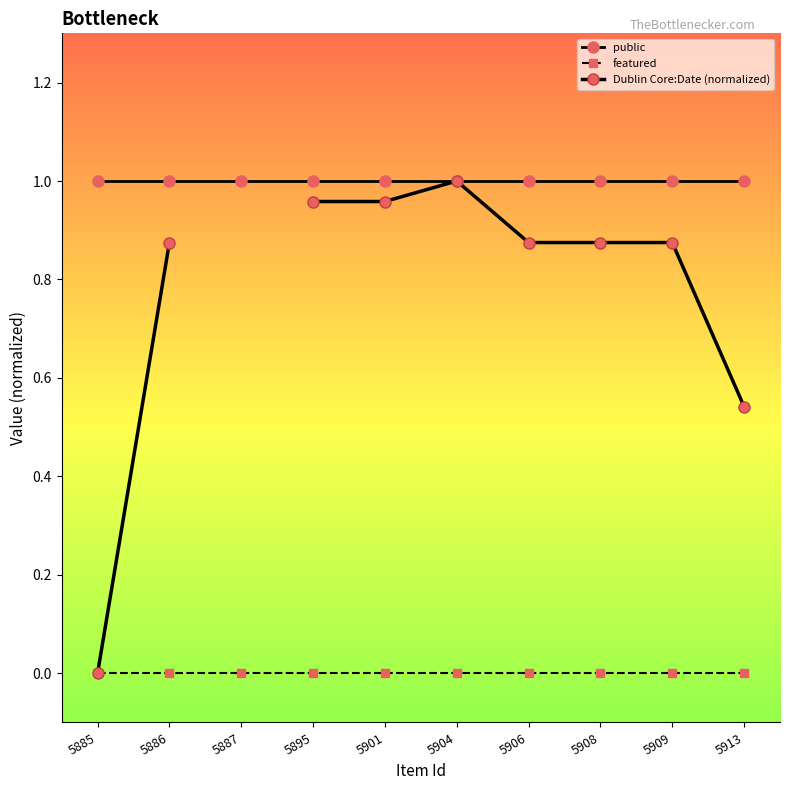

True or false: featured and Dublin Core:Date (normalized) intersect in this chart.

False